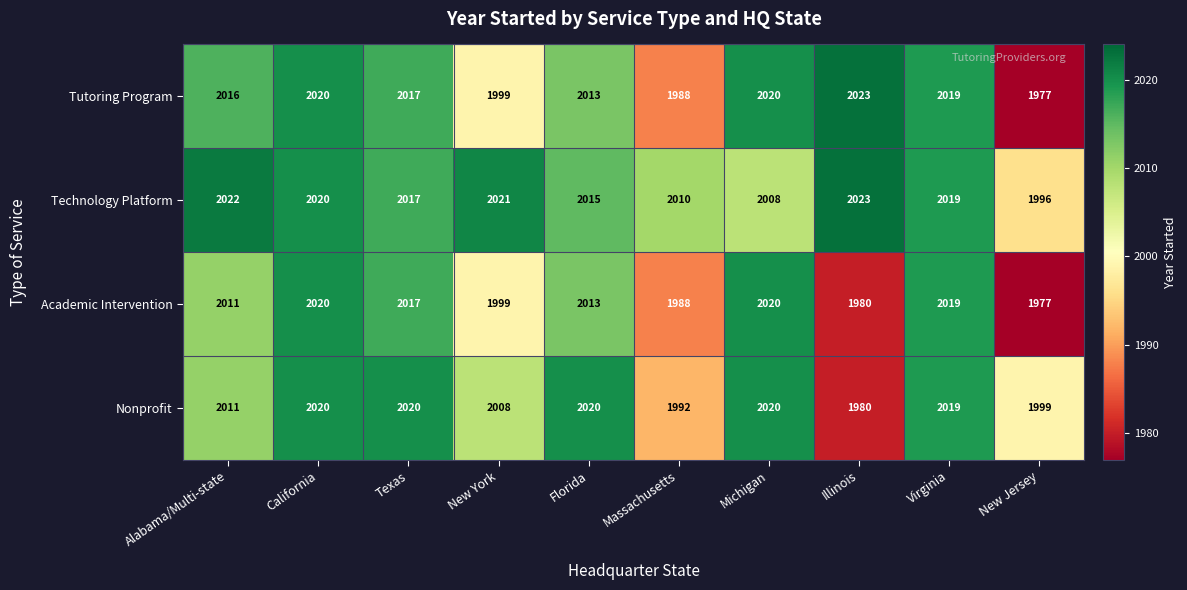

At which label does Tutoring Program reach its peak?

Illinois